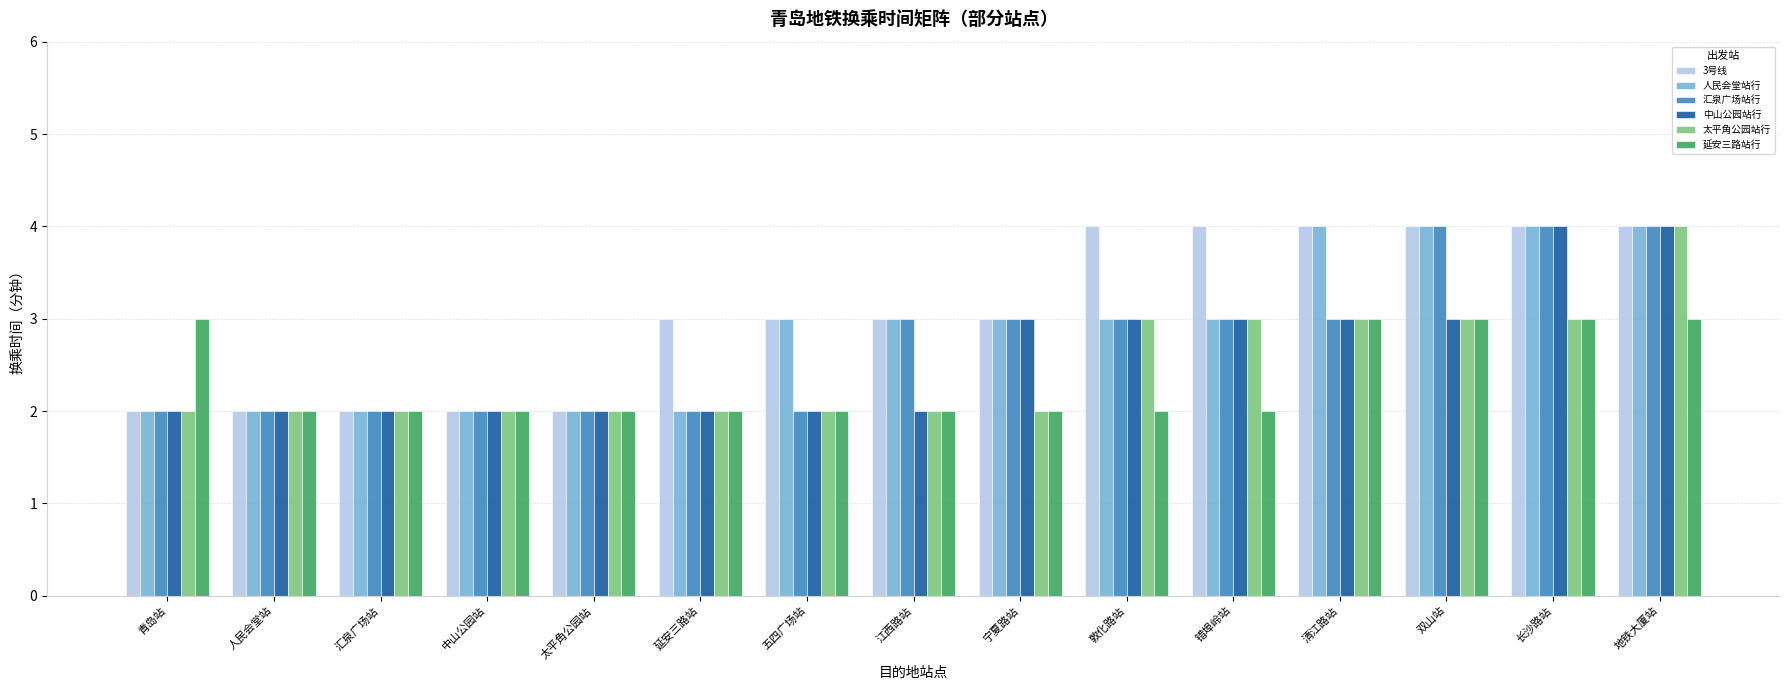

True or false: 人民会堂站行 has a value of 2 at 青岛站.

True